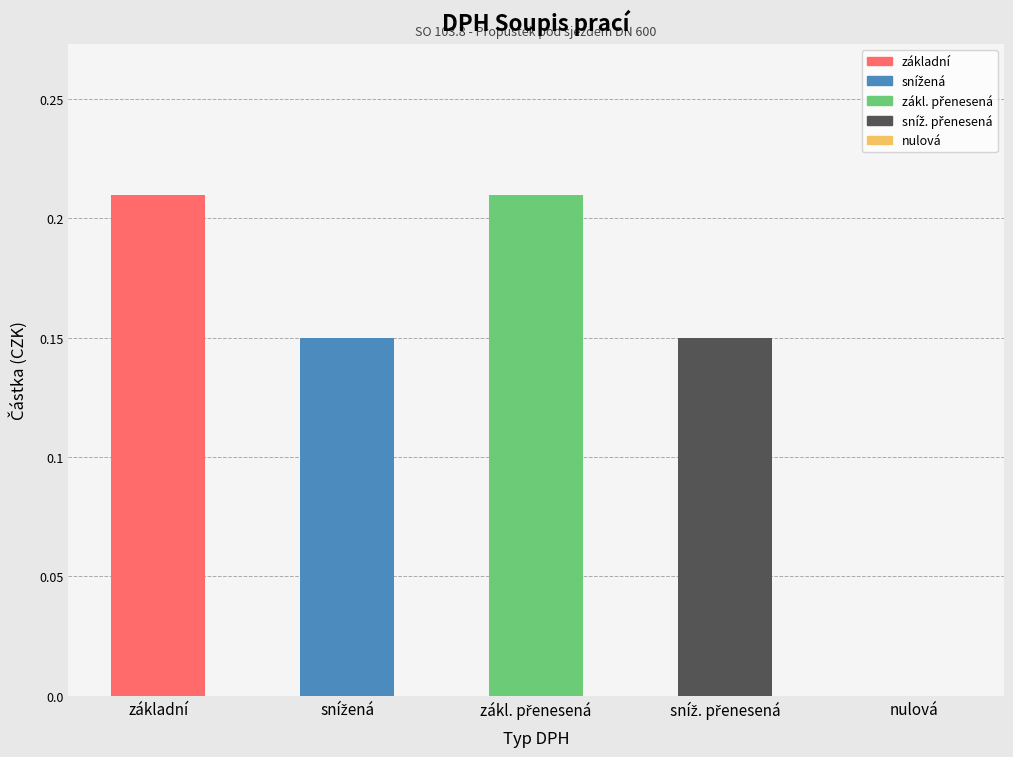

Is it true that the value at nulová is -0.1?

False